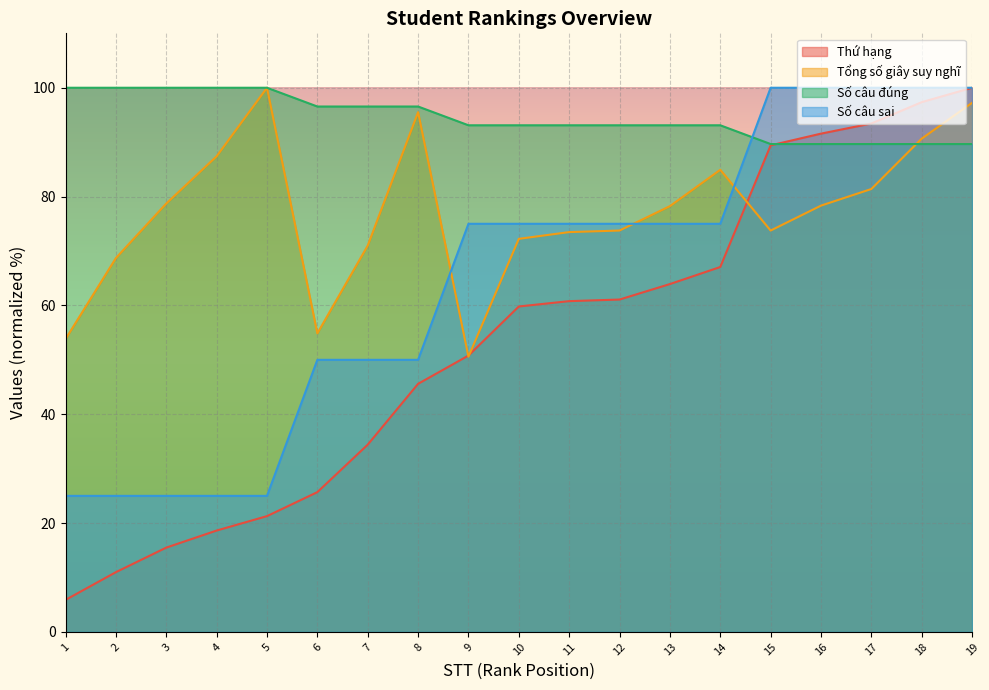

What is the minimum value for Số câu sai?

25.0